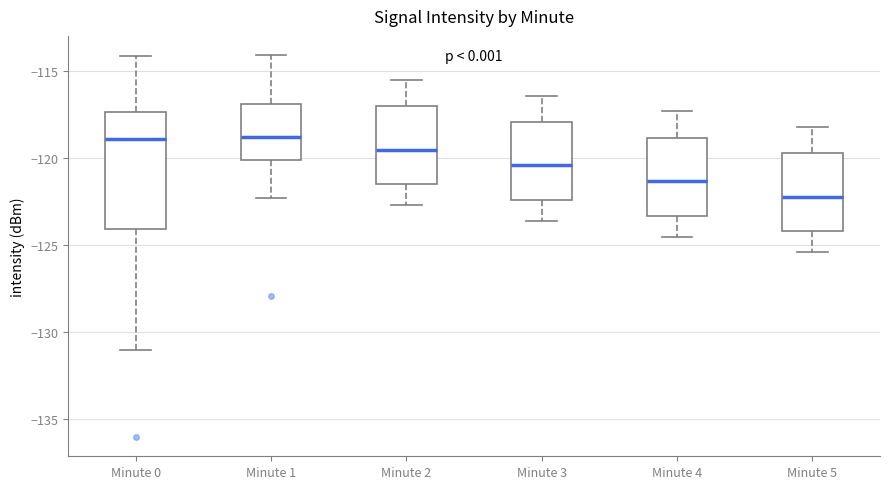

Comparing the boxes themselves (not the whiskers), which one is the tallest?

Minute 0